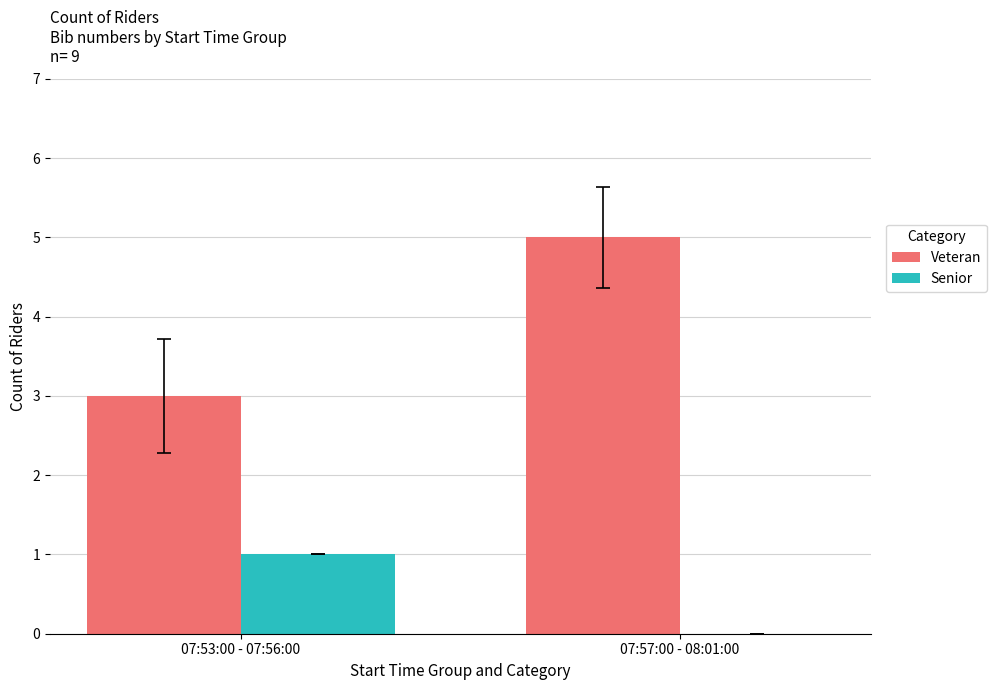

How many Veteran values are between 3 and 5?

2